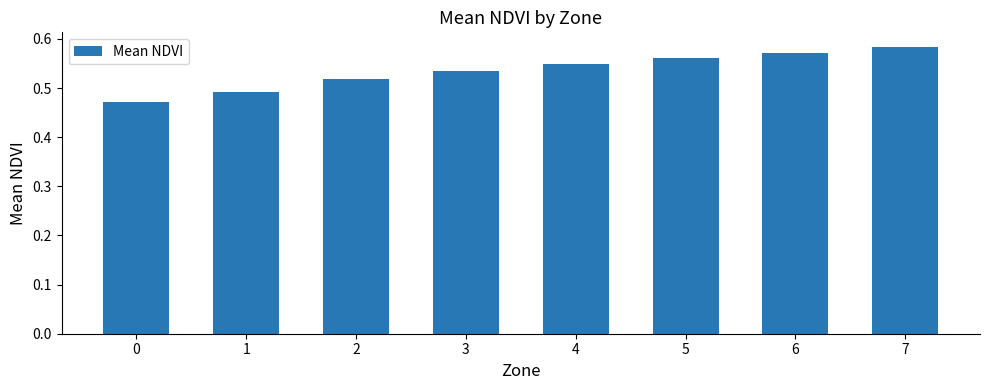

Are the bars grouped side by side (vs. stacked)?

No